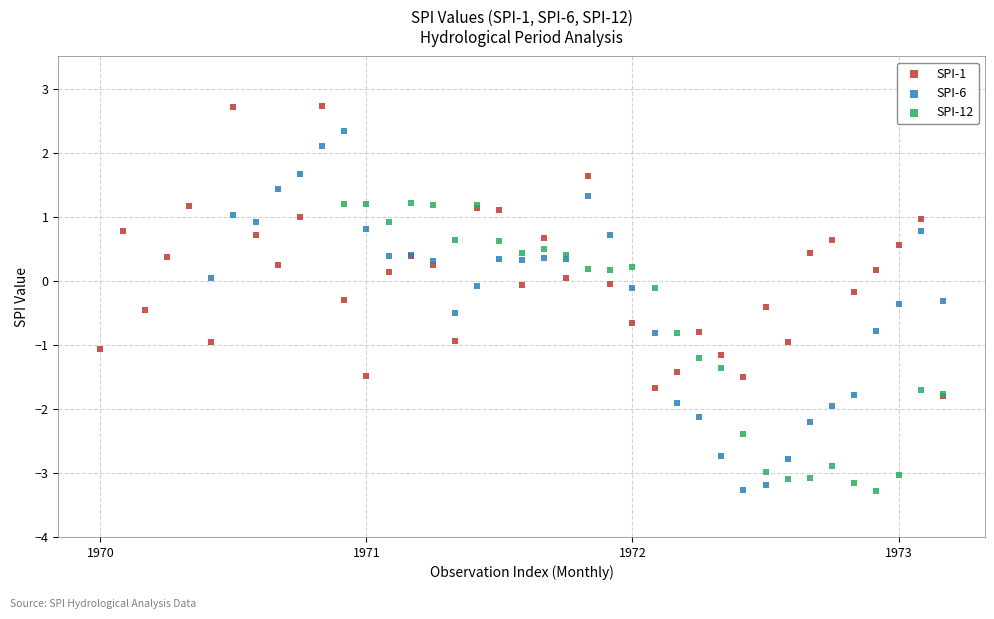

Which series reaches the maximum Y coordinate?

SPI-1